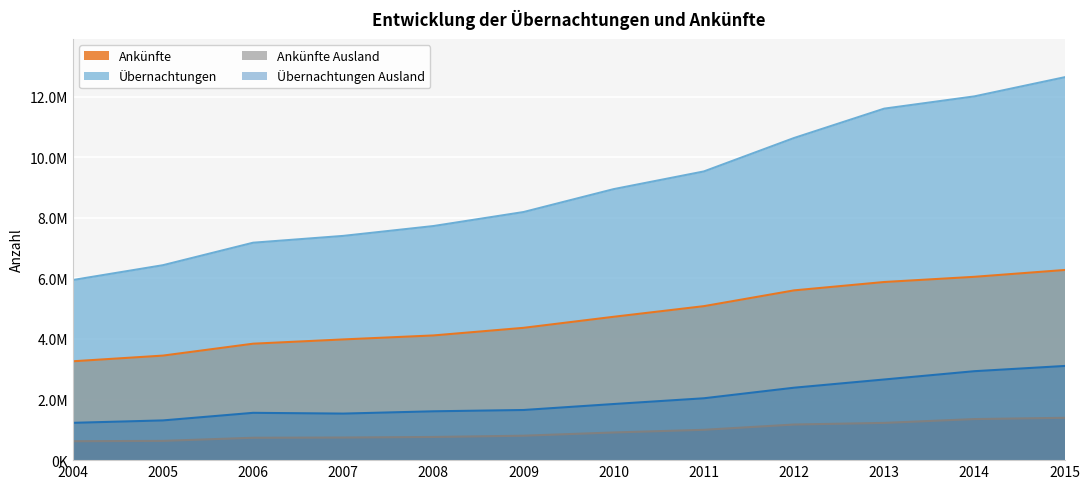

Is the value of Ankünfte Ausland at 2010 greater than the value of Ankünfte at 2014?

No